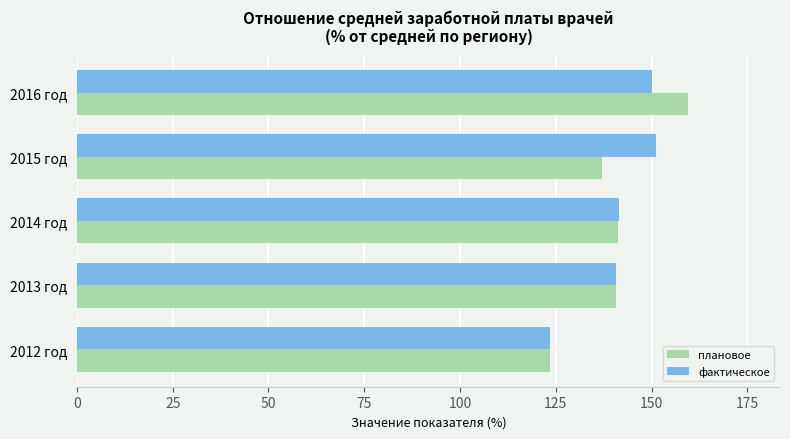

True or false: фактическое has a value of 214.5 at 2016 год.

False